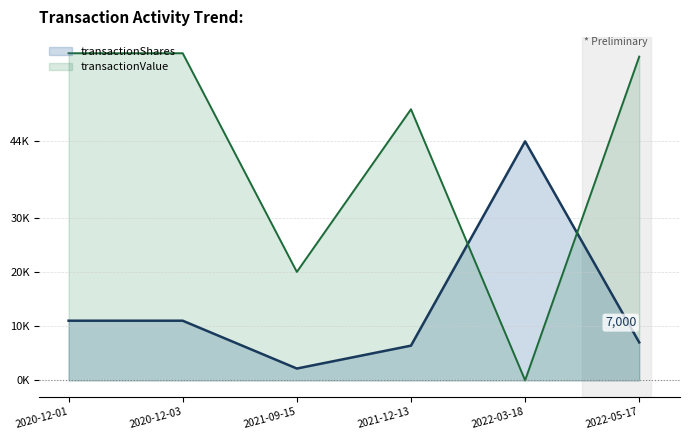

What is the sum of the transactionValue values at 2021-12-13 and 2020-12-01?

110330